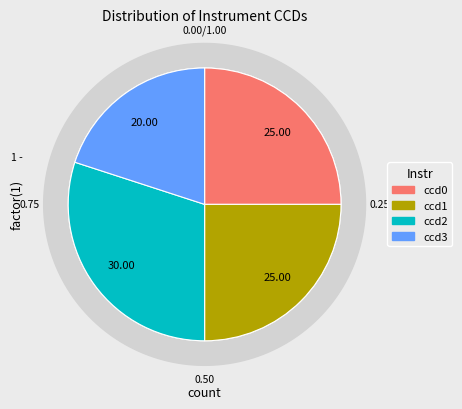

To the nearest percent, what portion does ccd1 represent?

25%